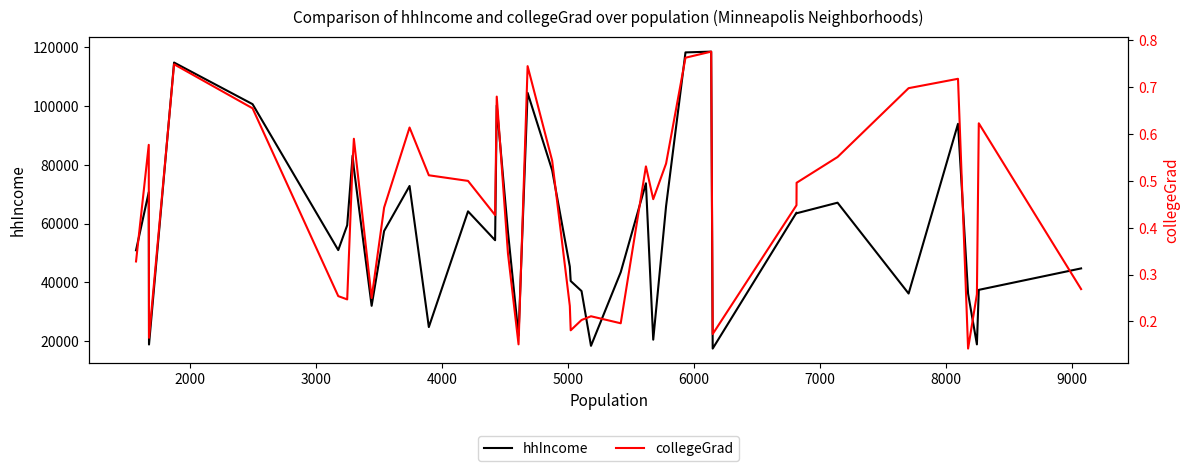

What is the minimum value for hhIncome?

17469